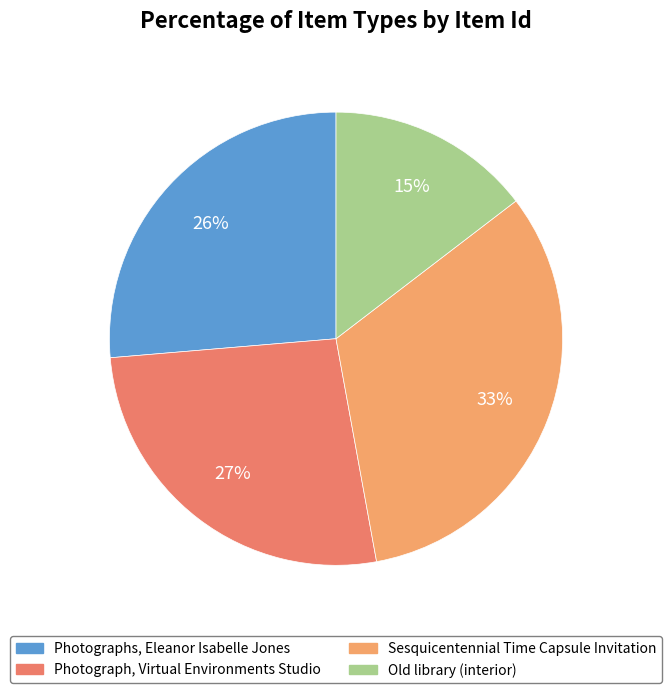

The Sesquicentennial Time Capsule Invitation slice represents 33% of the pie. True or false?

True